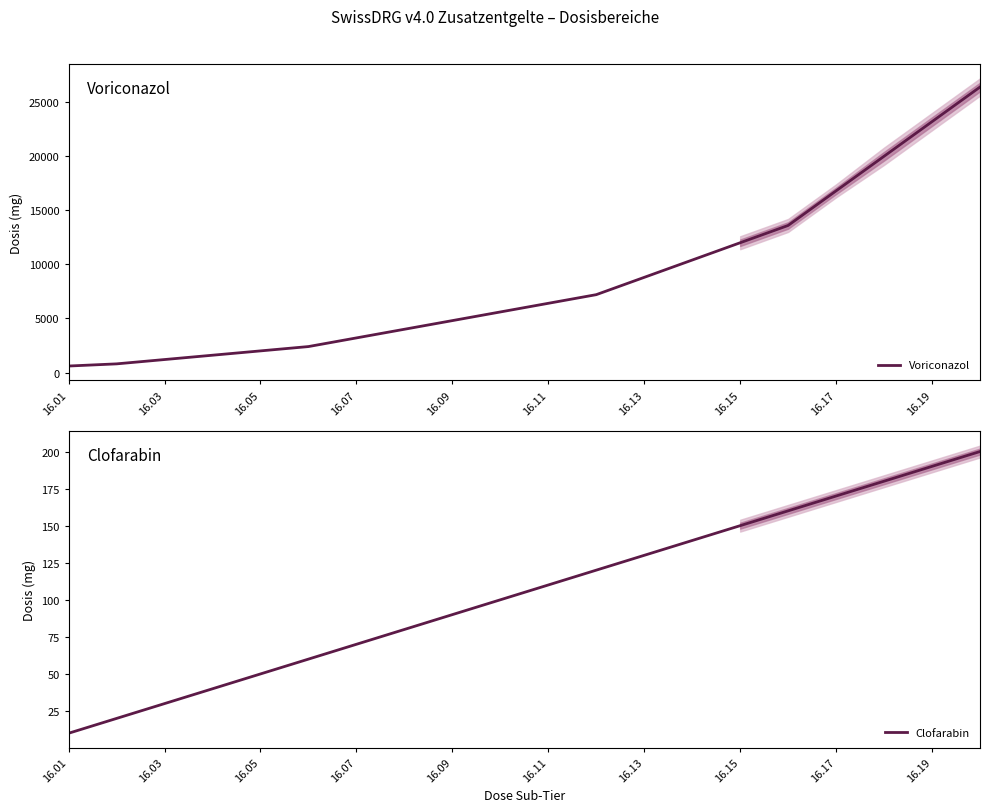

Reading left to right, list all the values displayed in this chart.

Voriconazol: 600	800	1200	1600	2000	2400	3200	4000	4800	5600	6400	7200	8800	10400	12000	13600	16800	20000	23200	26400
Clofarabin: 10	20	30	40	50	60	70	80	90	100	110	120	130	140	150	160	170	180	190	200